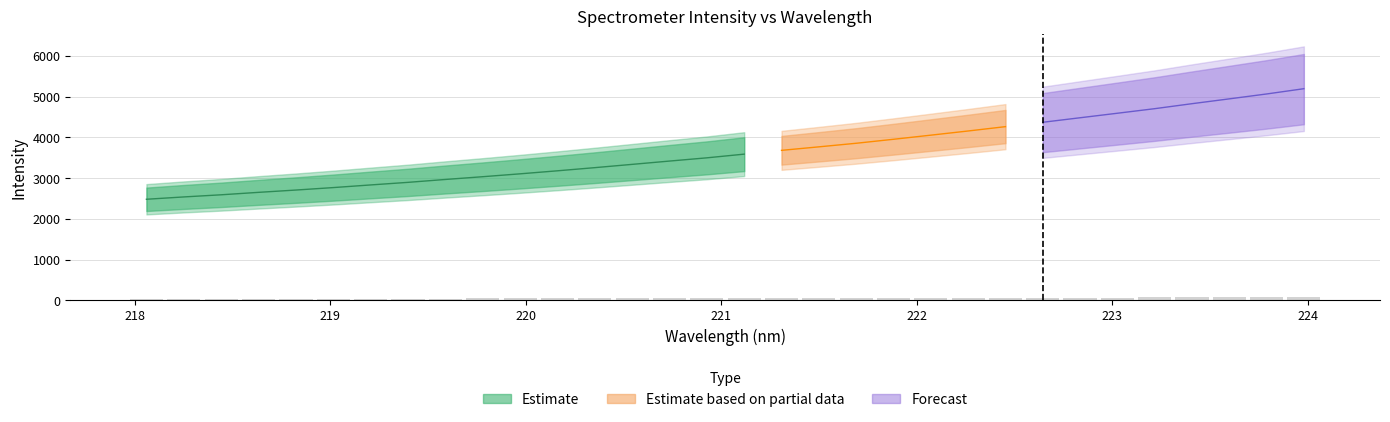

What is the smallest value displayed?

37.2